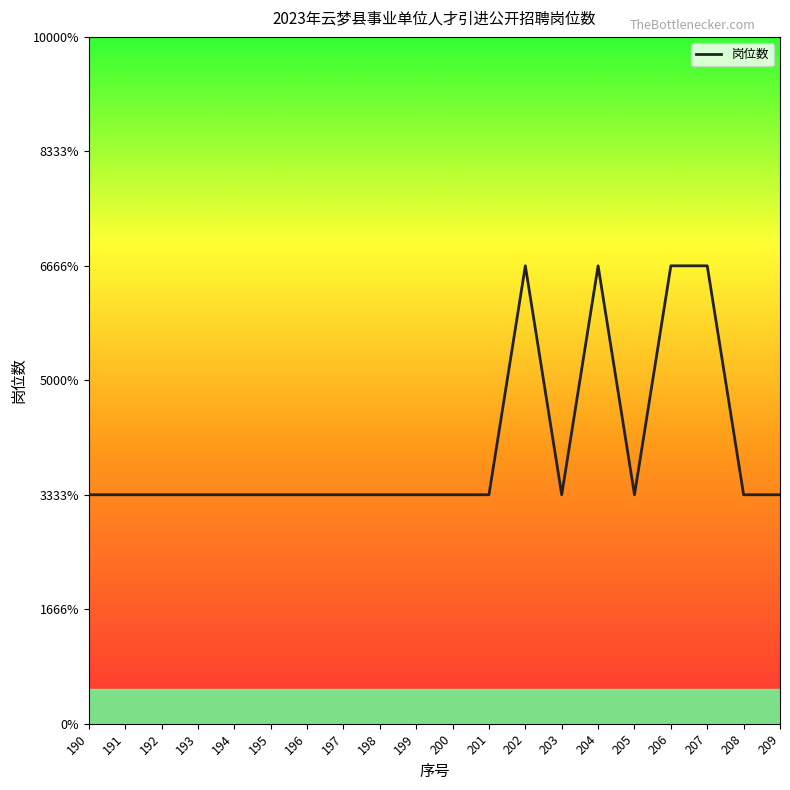

What is the value of the 3rd point from the left?

1